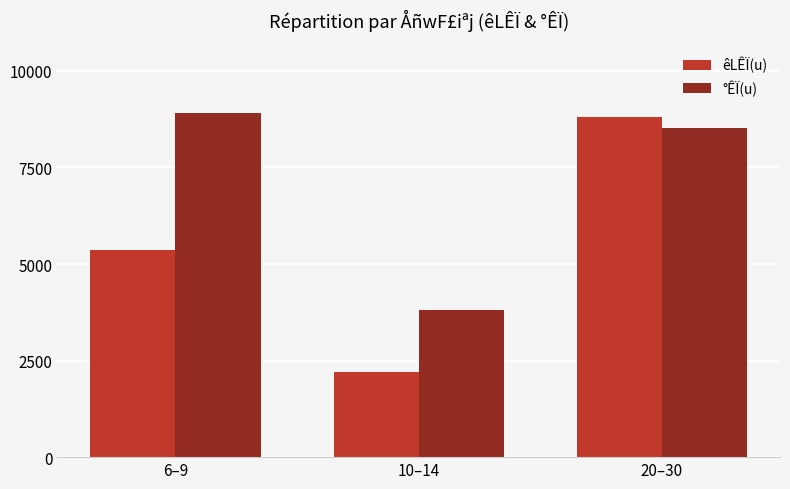

List the series in order of their peak value, highest first.

°ÊÏ(u), êLÊÏ(u)